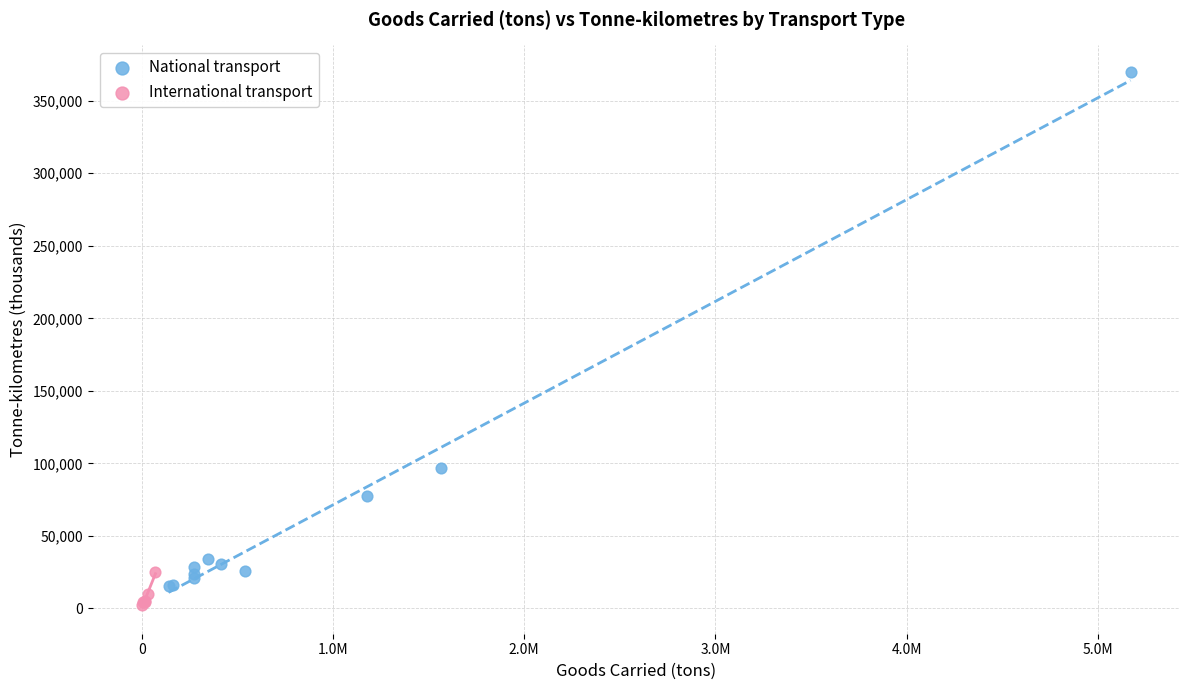

Which series contains the highest Y value?

National transport